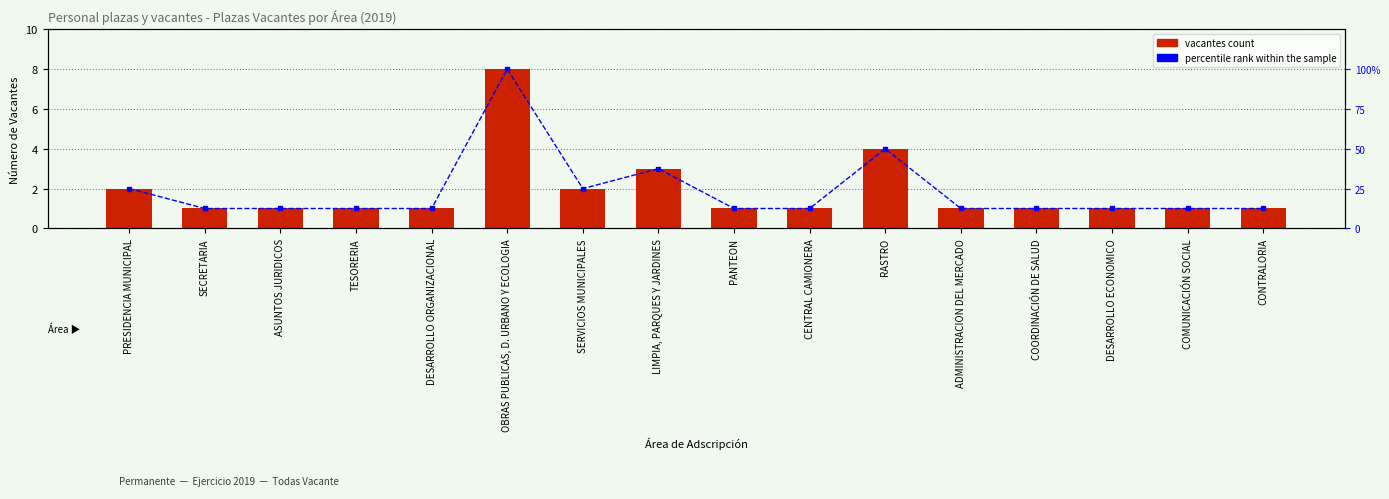

At which label does percentile rank within the sample reach its minimum?

SECRETARIA